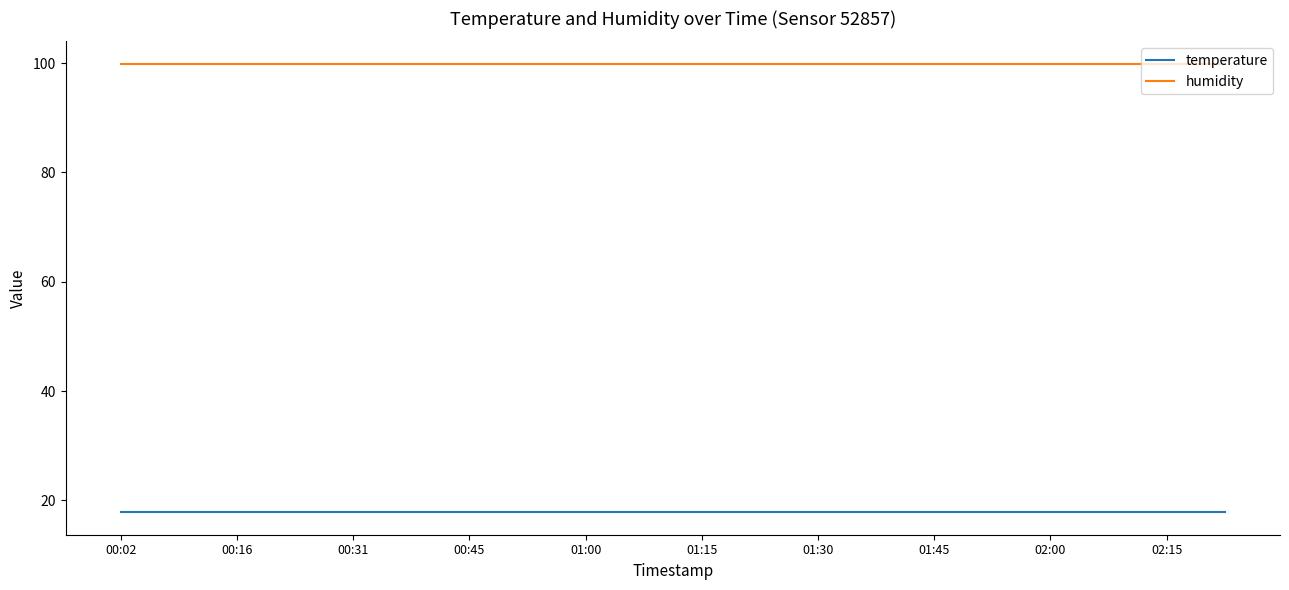

True or false: humidity and temperature intersect in this chart.

False